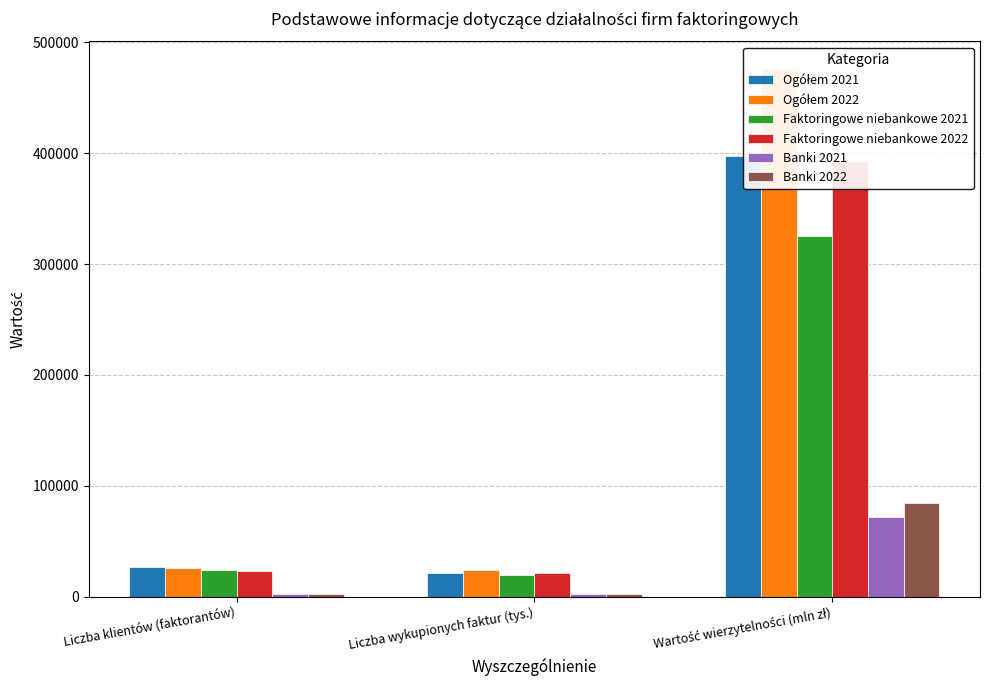

Is the value of Banki 2022 at Liczba klientów (faktorantów) greater than the value of Banki 2021 at Liczba klientów (faktorantów)?

Yes